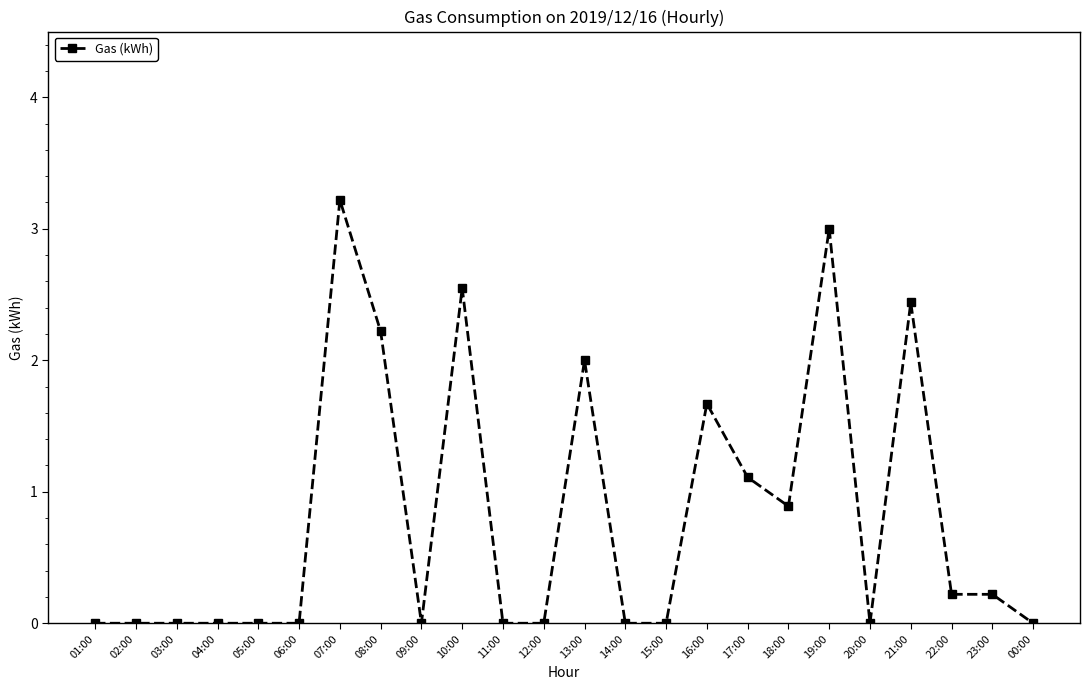

Which has a higher value, 19:00 or 21:00?

19:00